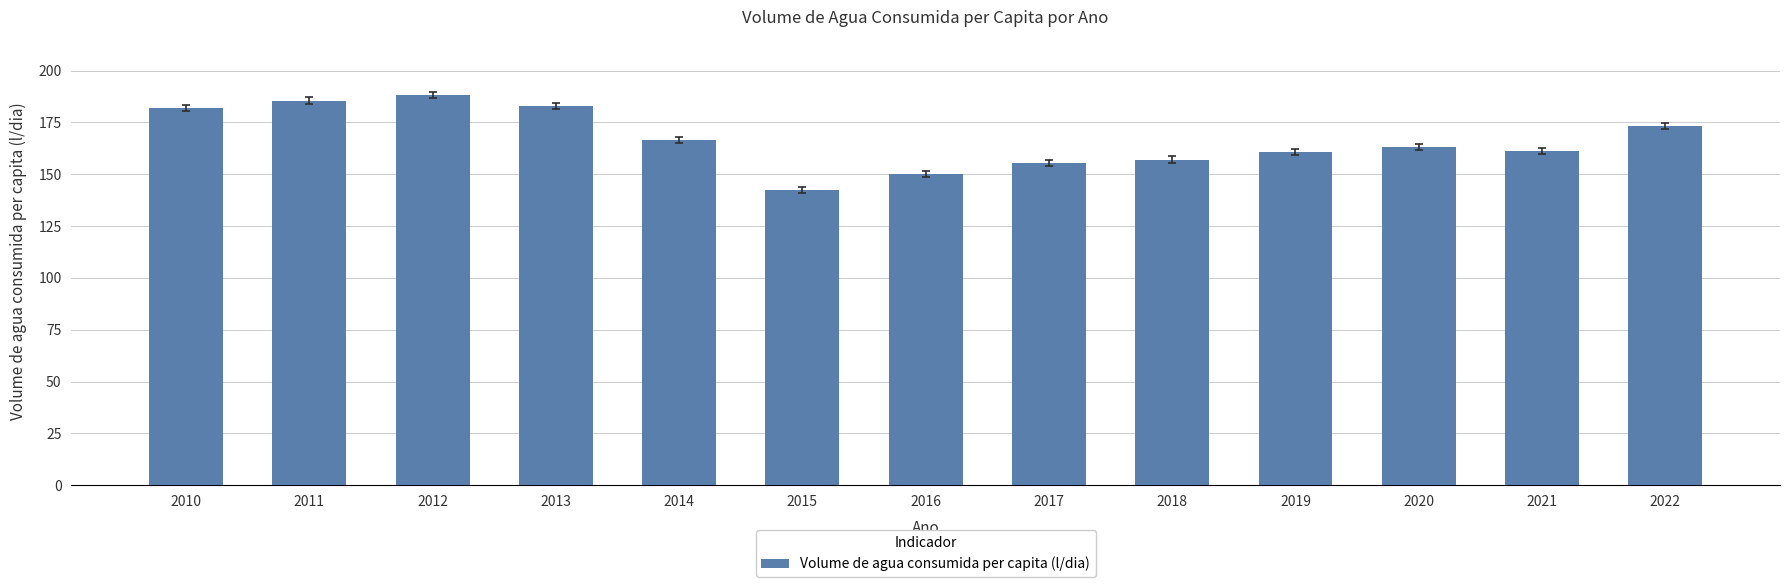

What is the value of the 3rd bar from the left?

188.1